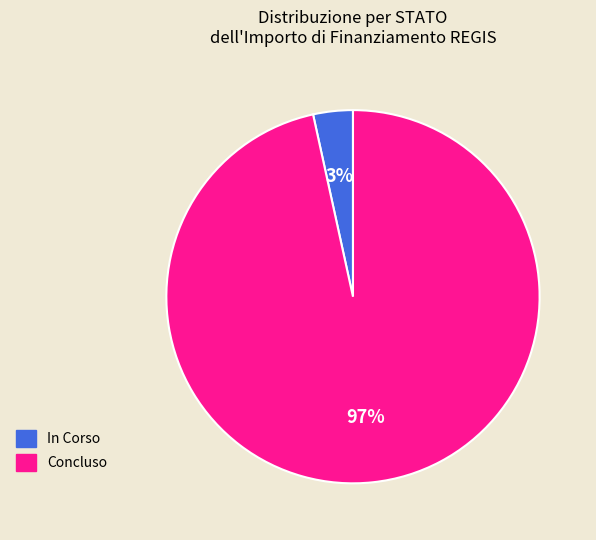

Rank the categories by value from highest to lowest.

Concluso, In Corso